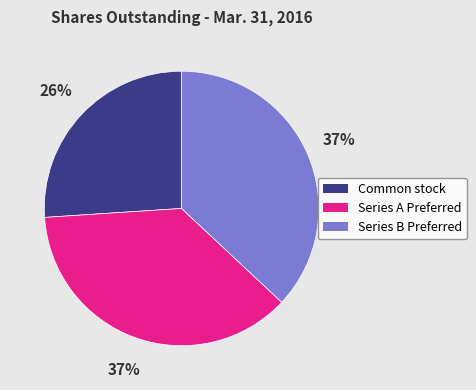

What is the smallest slice in the pie chart?

Common stock